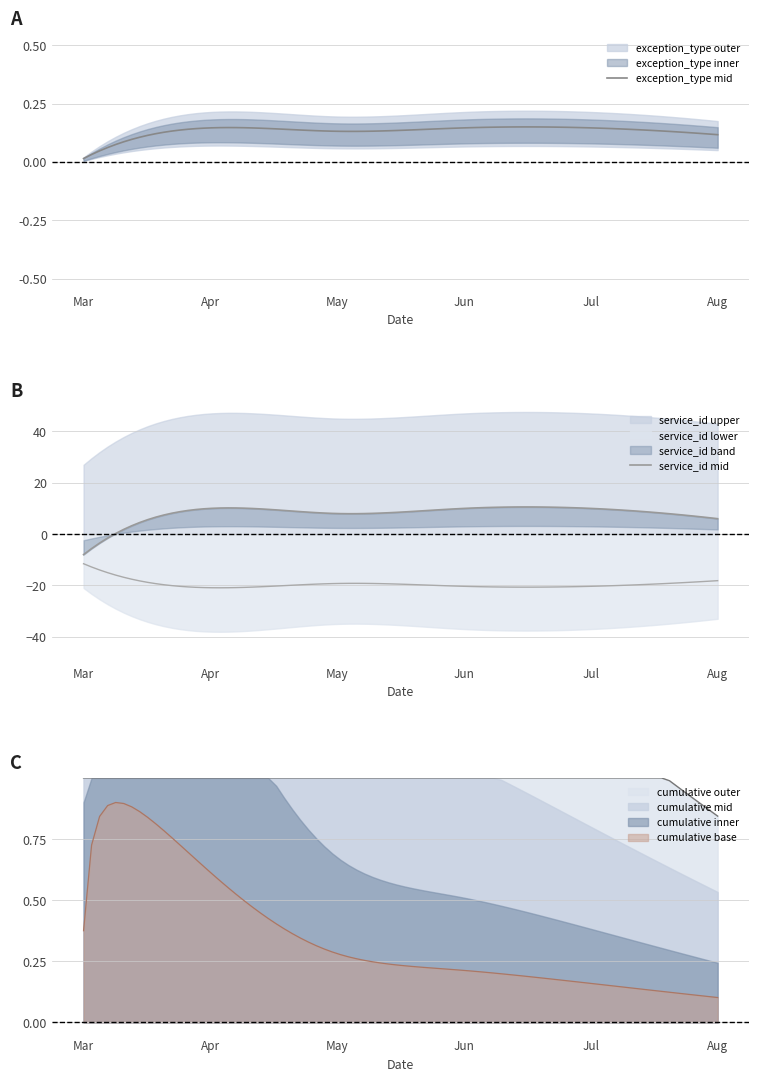

True or false: cumulative inner and cumulative base cross at least once.

False